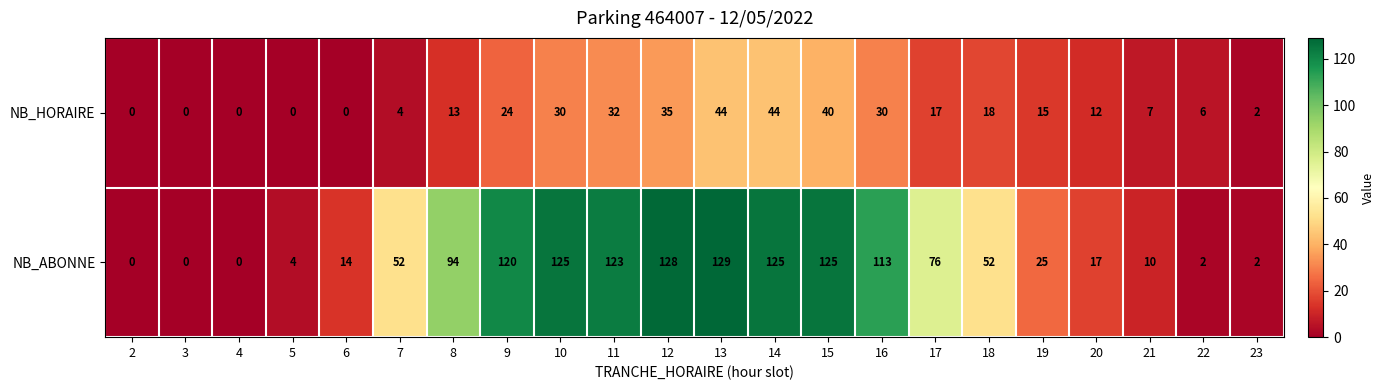

List the series in order of their peak value, lowest first.

NB_HORAIRE, NB_ABONNE